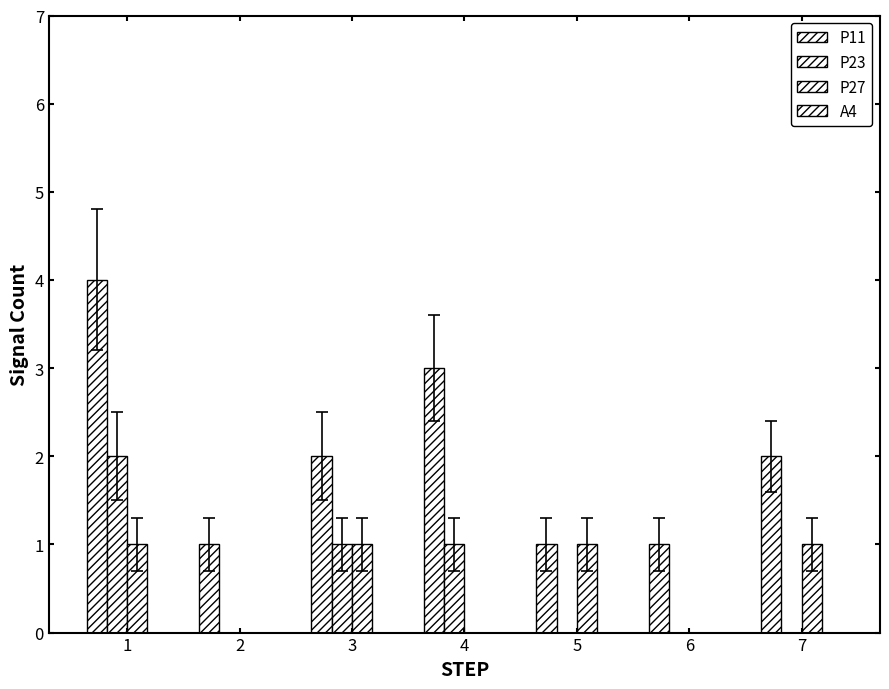

What is the value of the P11 bar at the 2nd from the left?

1